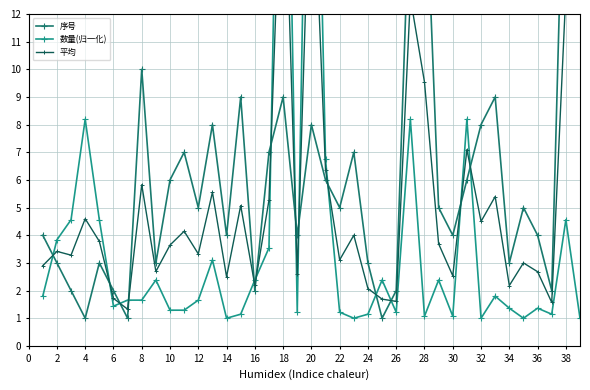

Read the 序号 value at 38.

30.0